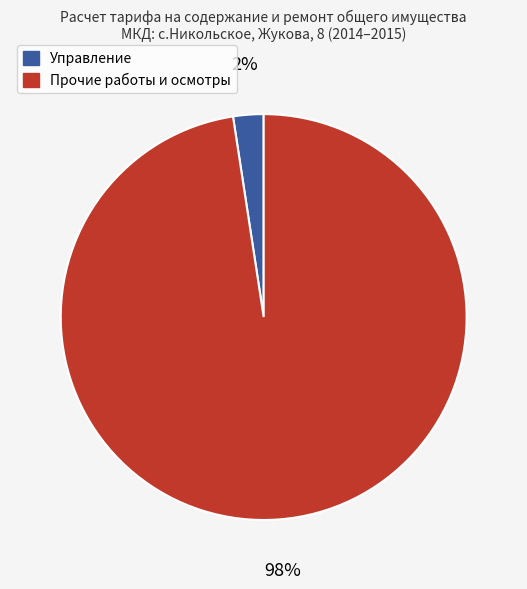

How many segments does this pie chart have?

2